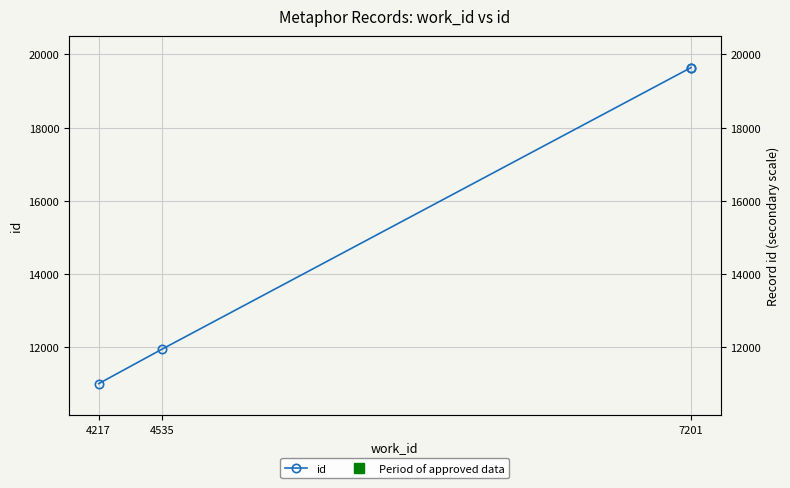

True or false: the data has more than 0 interior local peaks.

False